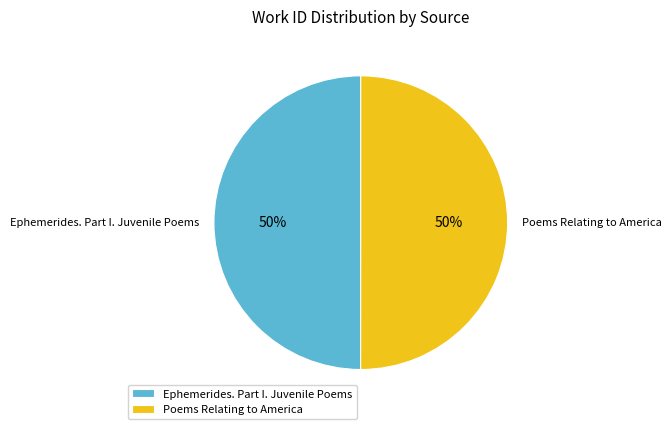

Is the sum of Poems Relating to America and Ephemerides. Part I. Juvenile Poems greater than half?

Yes